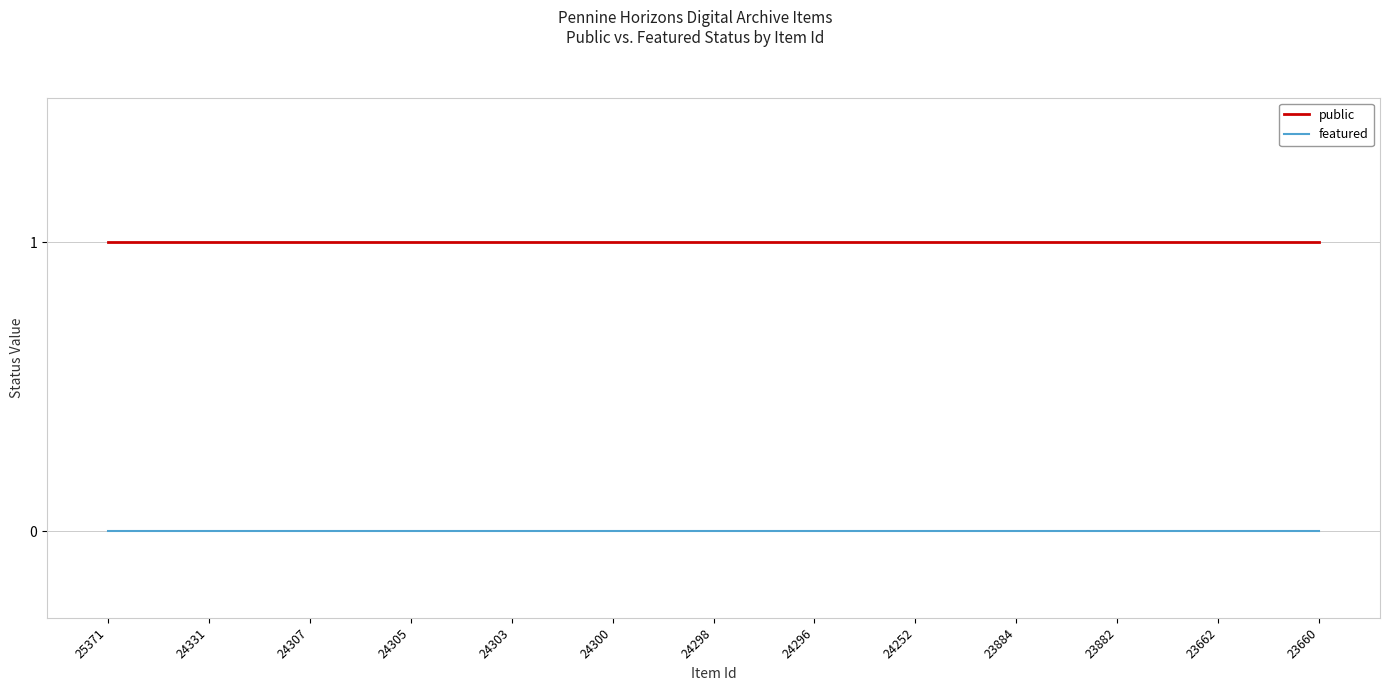

Rank the series by their maximum value, from highest to lowest.

public, featured